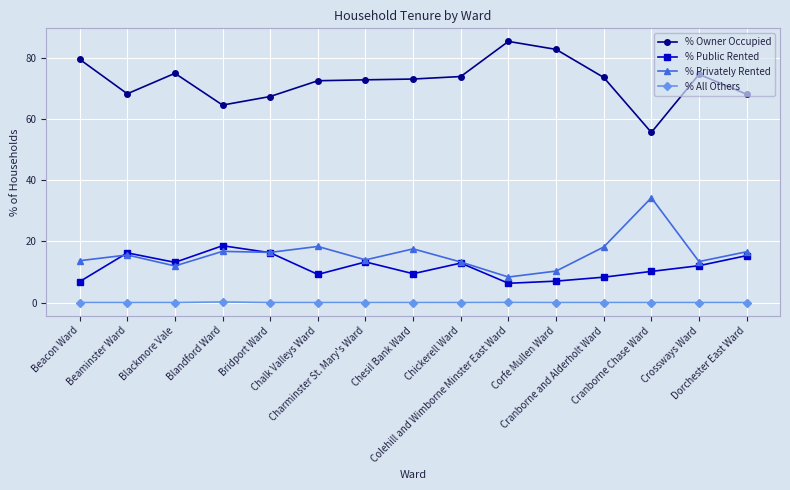

Which series has the largest total across all categories?

% Owner Occupied